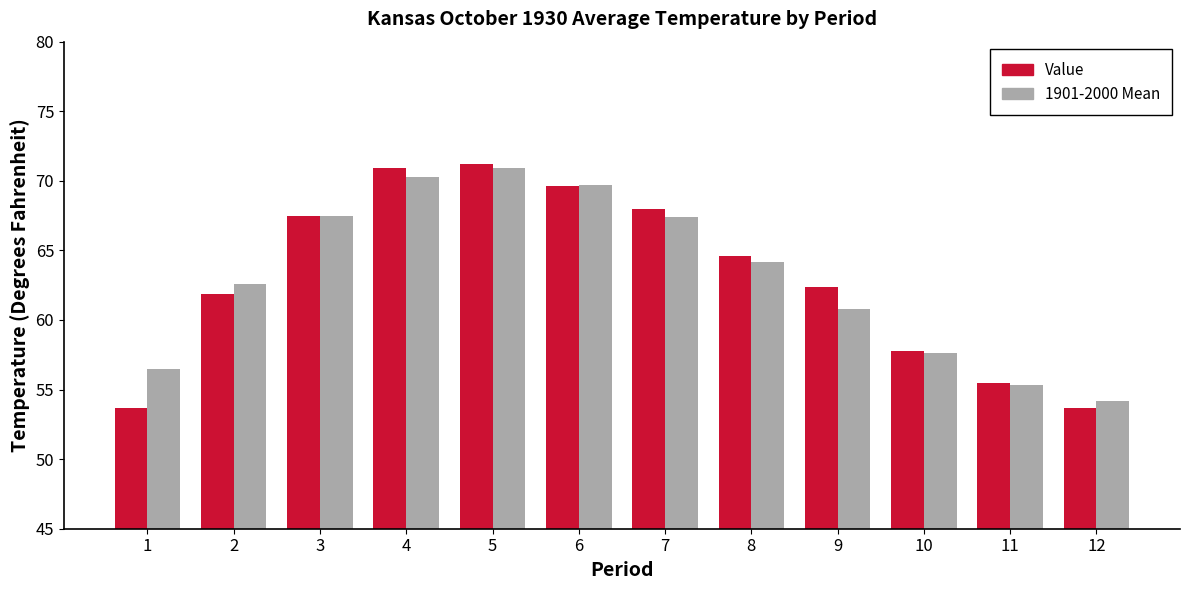

Rank the series at 2 from lowest to highest value.

Value, 1901-2000 Mean